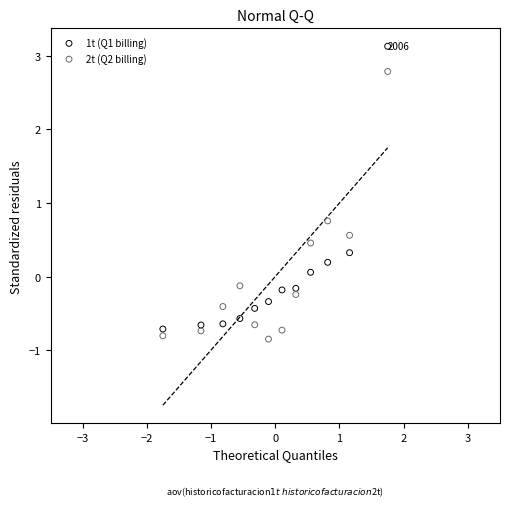

Which series contains the lowest Y value?

2t (Q2 billing)